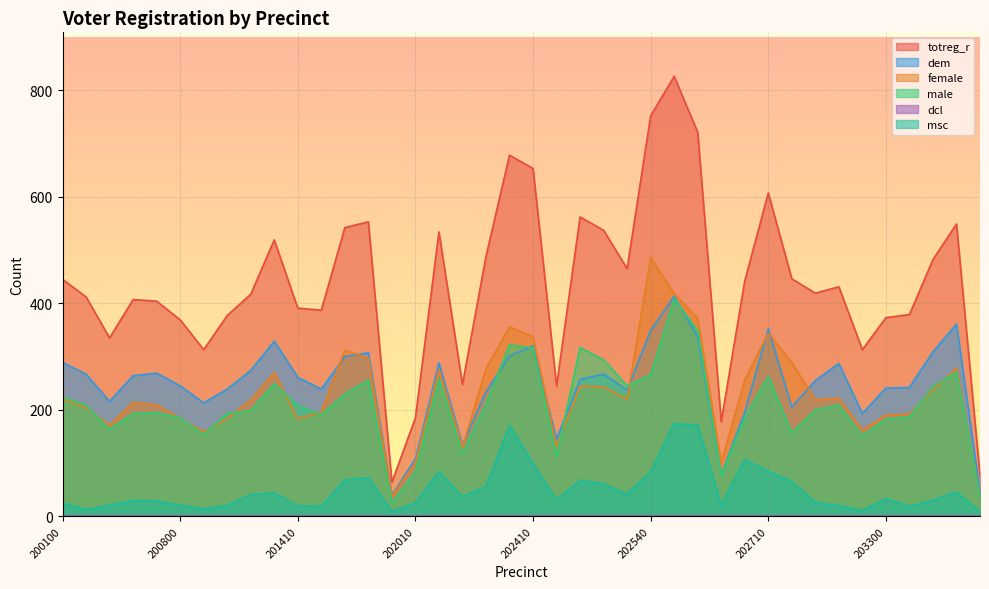

At which label is msc closest to 91?

202710